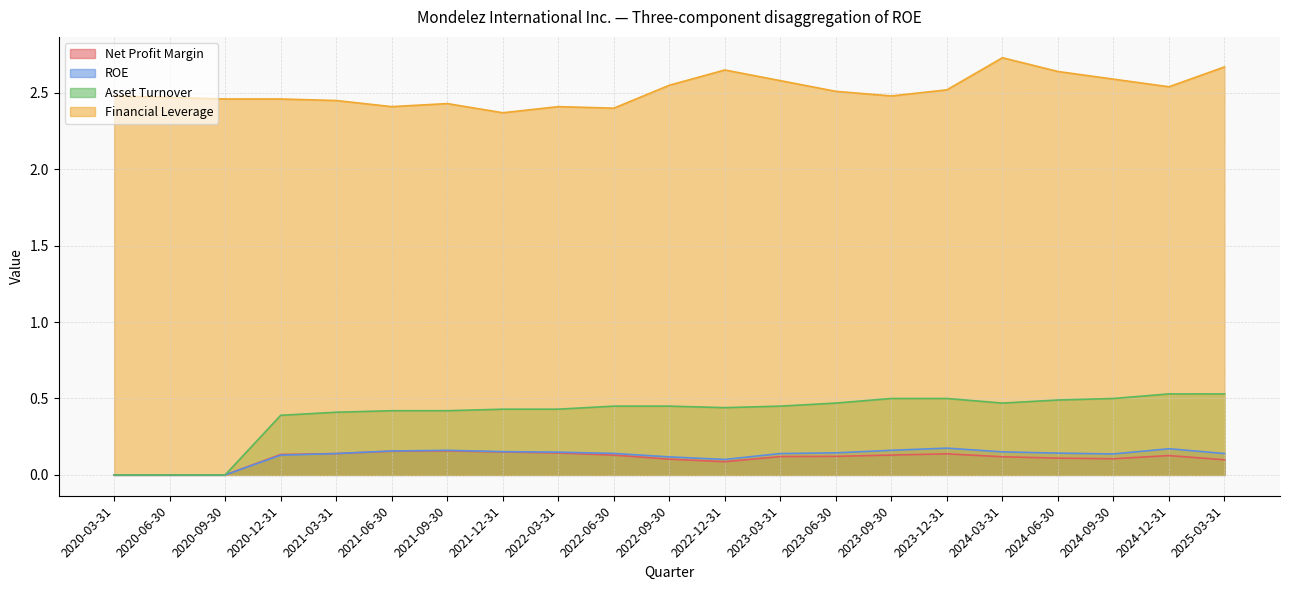

What is the label of the 11th point from the left?

2022-09-30